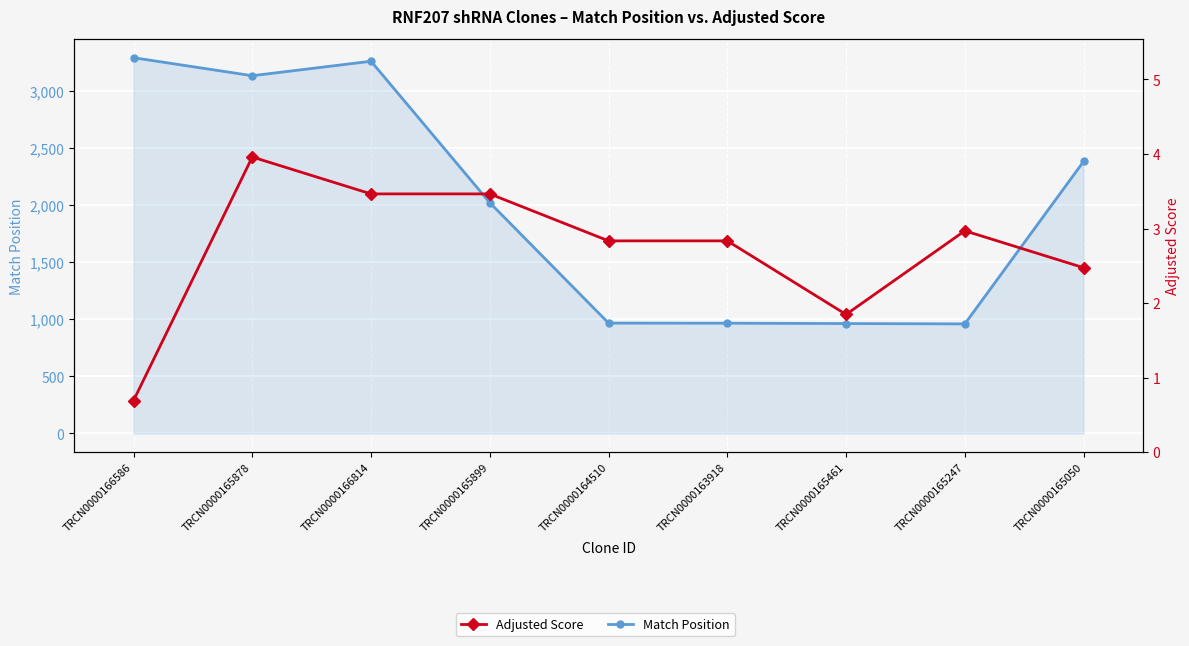

What are all the series names shown in the legend?

Match Position, Adjusted Score